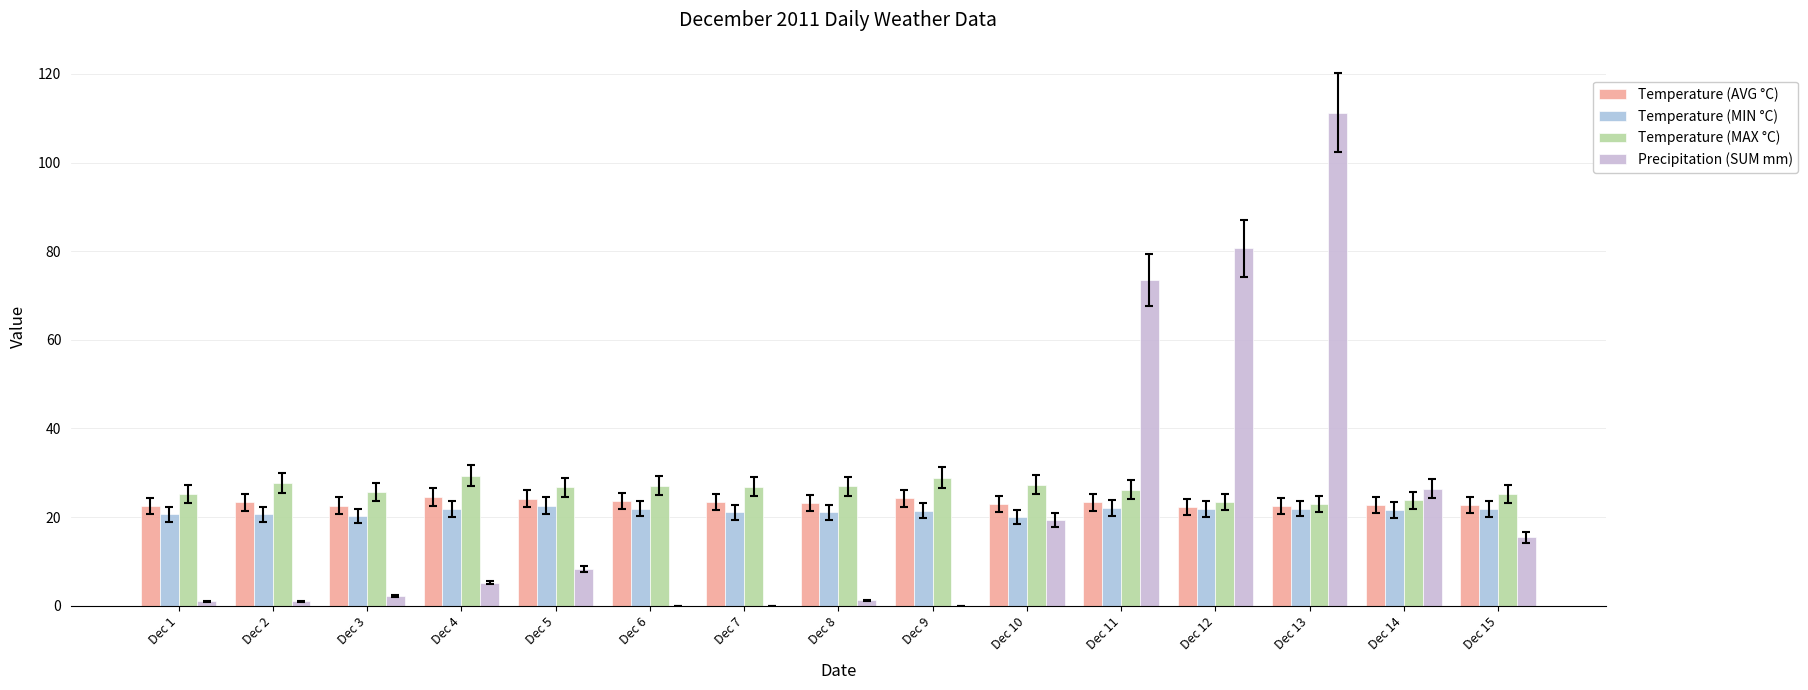

What is the average value of the Temperature (MIN °C) series?

21.4